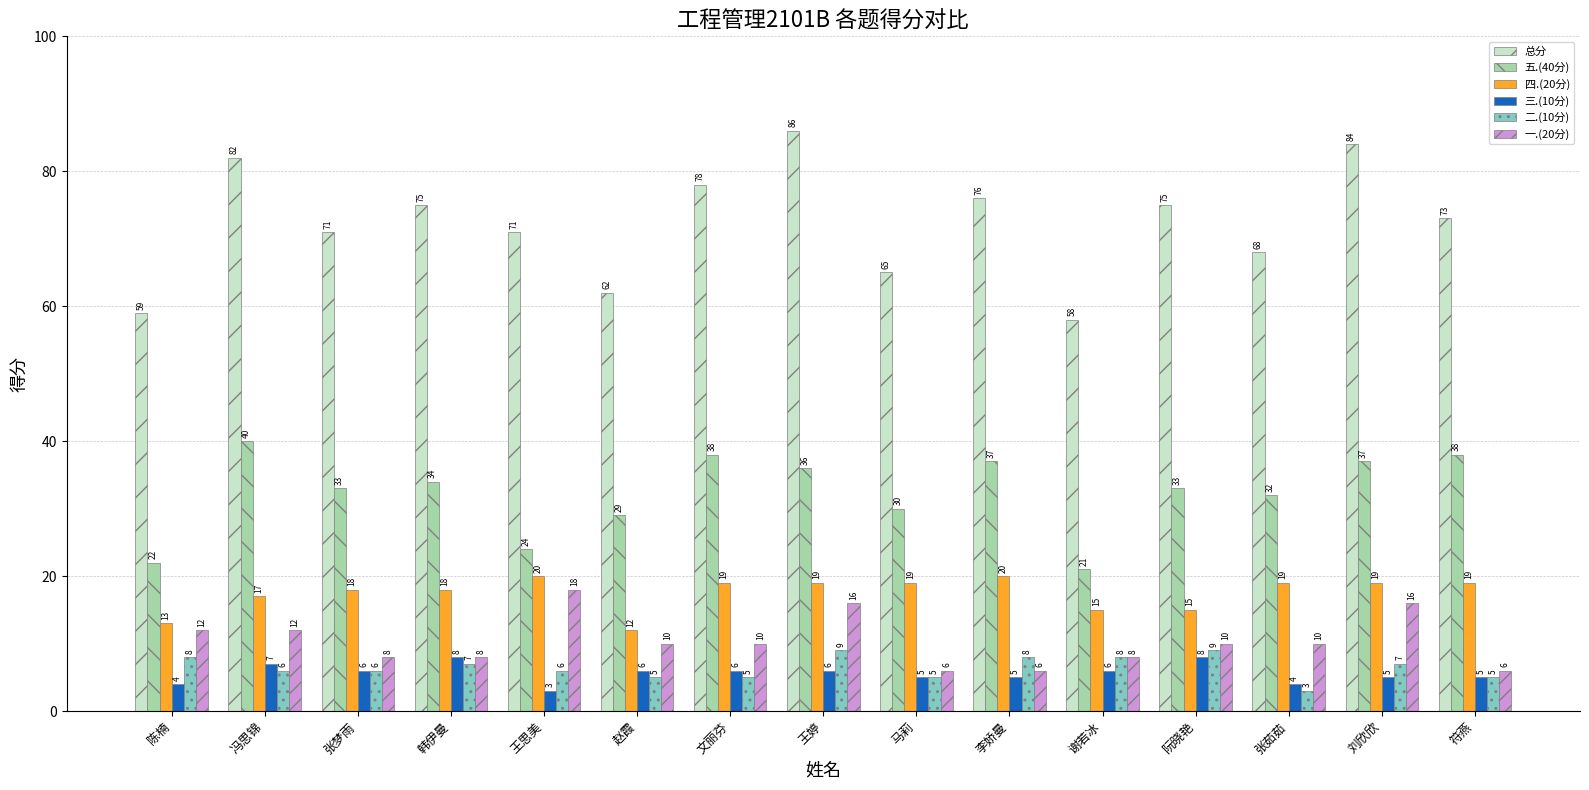

What is the label of the 11th bar from the left?

谢若冰